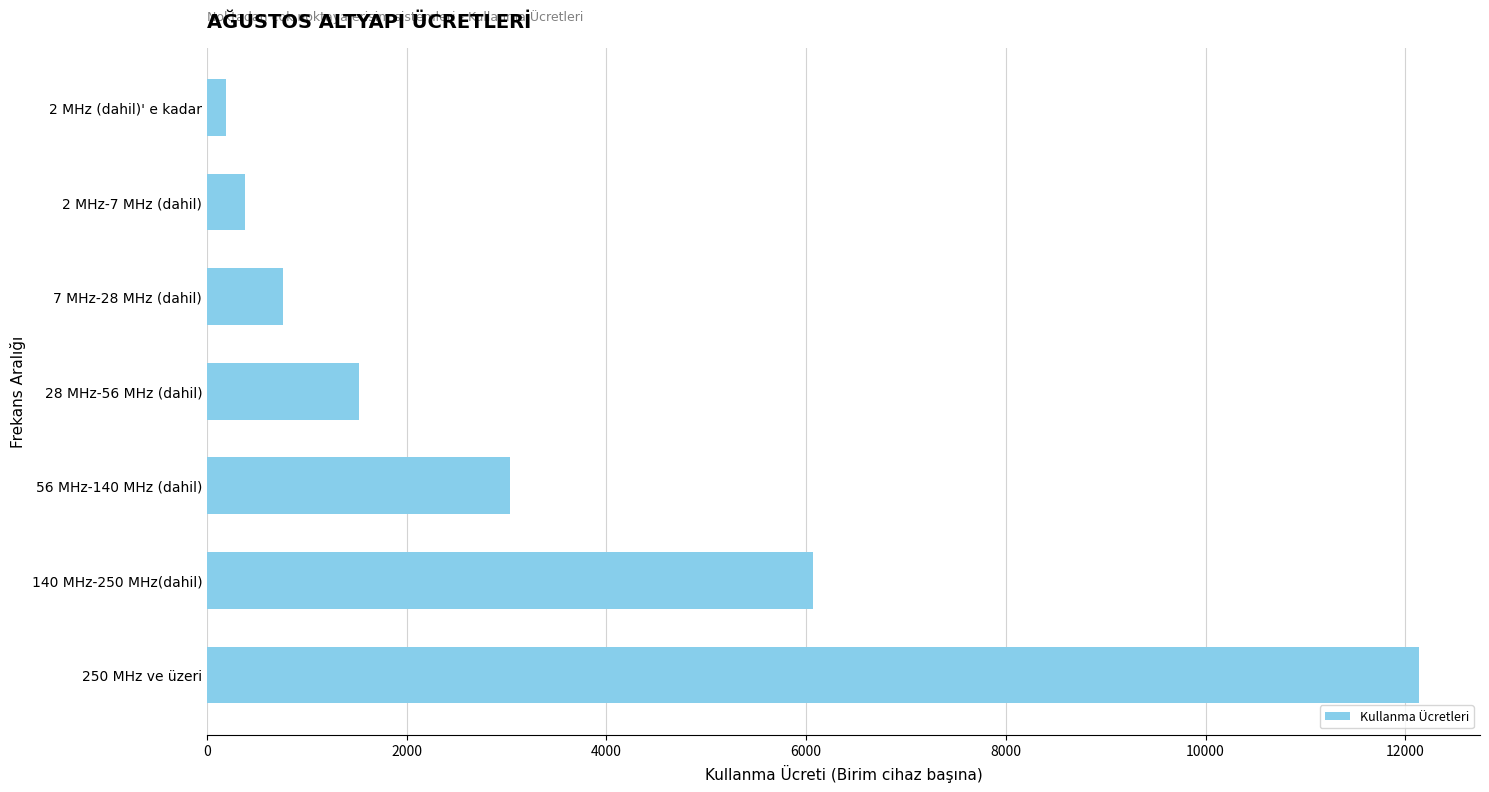

Rank the categories by value from lowest to highest.

2 MHz (dahil)' e kadar, 2 MHz-7 MHz (dahil), 7 MHz-28 MHz (dahil), 28 MHz-56 MHz (dahil), 56 MHz-140 MHz (dahil), 140 MHz-250 MHz(dahil), 250 MHz ve üzeri